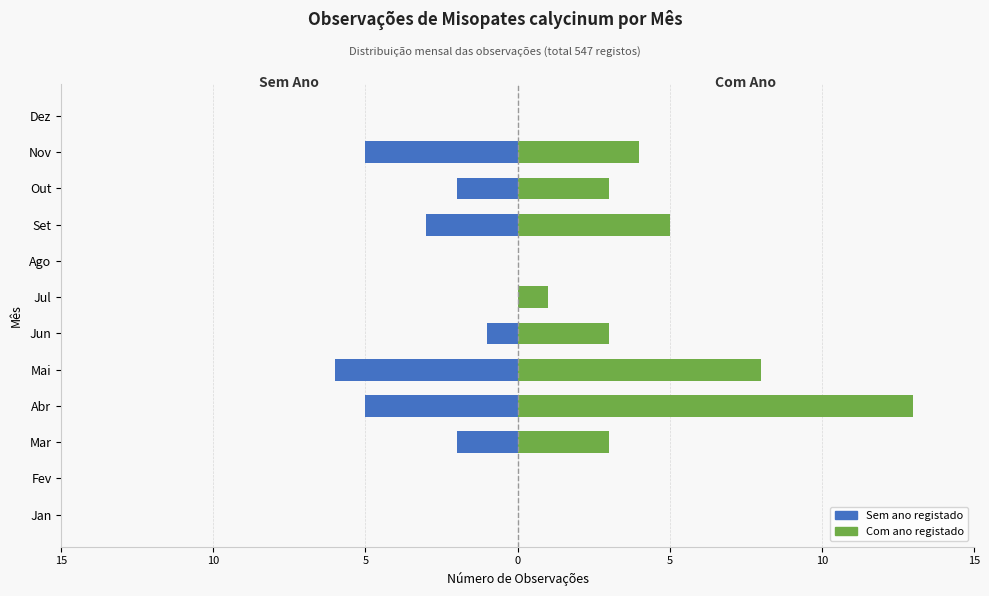

What is the minimum value shown in the chart?

-6